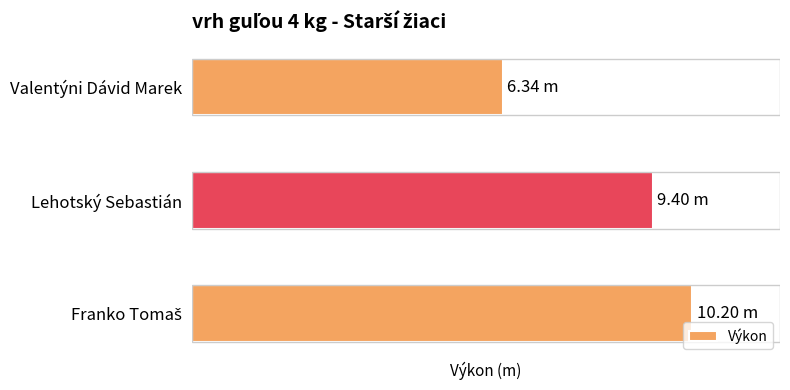

What is the smallest value displayed?

6.3